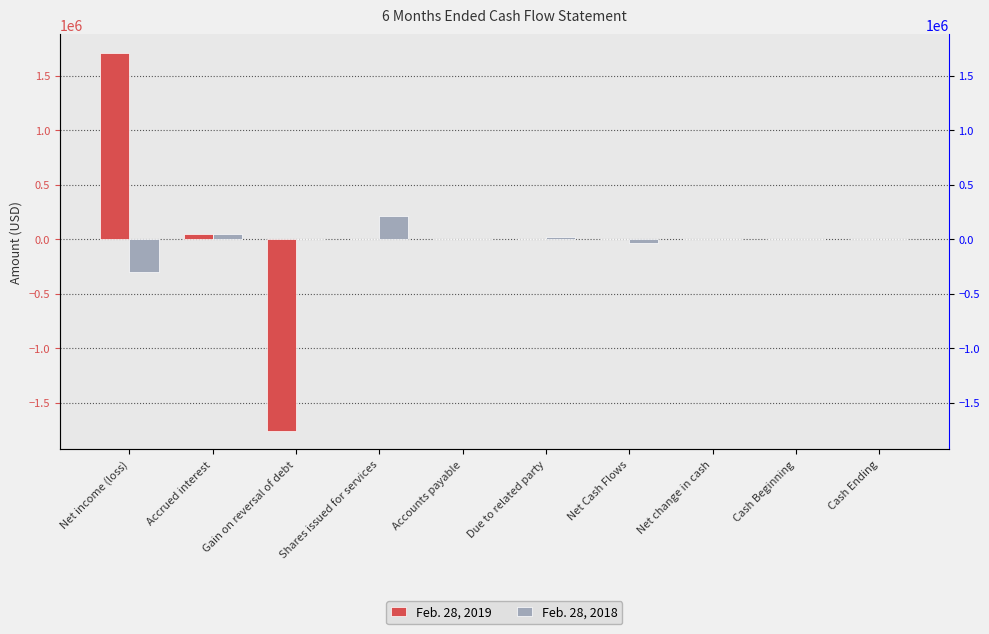

Which category has the highest value across all series?

Net income (loss)